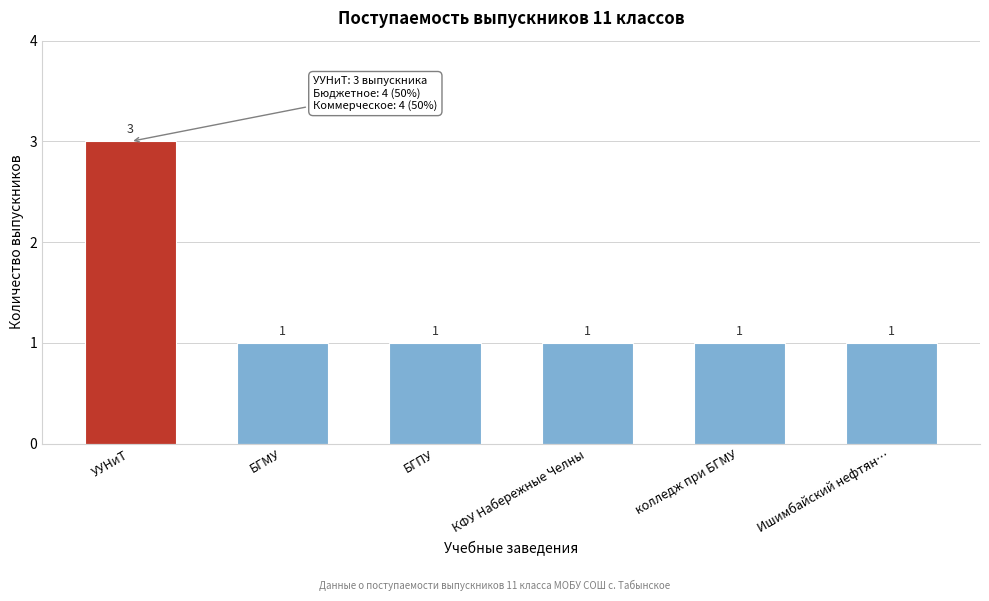

Reading right to left, extract all data points from this chart.

Ишимбайский нефтян…=1	колледж при БГМУ=1	КФУ Набережные Челны=1	БГПУ=1	БГМУ=1	УУНиТ=3